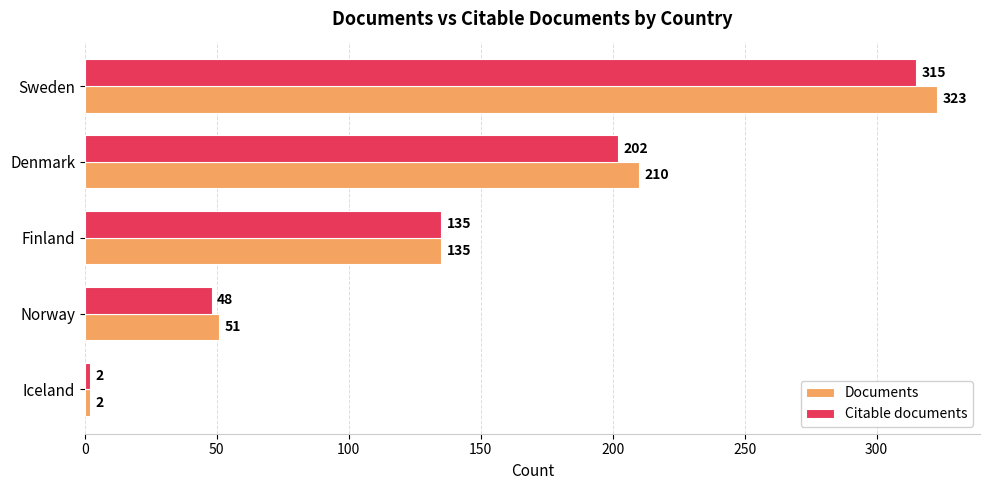

Which category has the highest value across all series?

Sweden